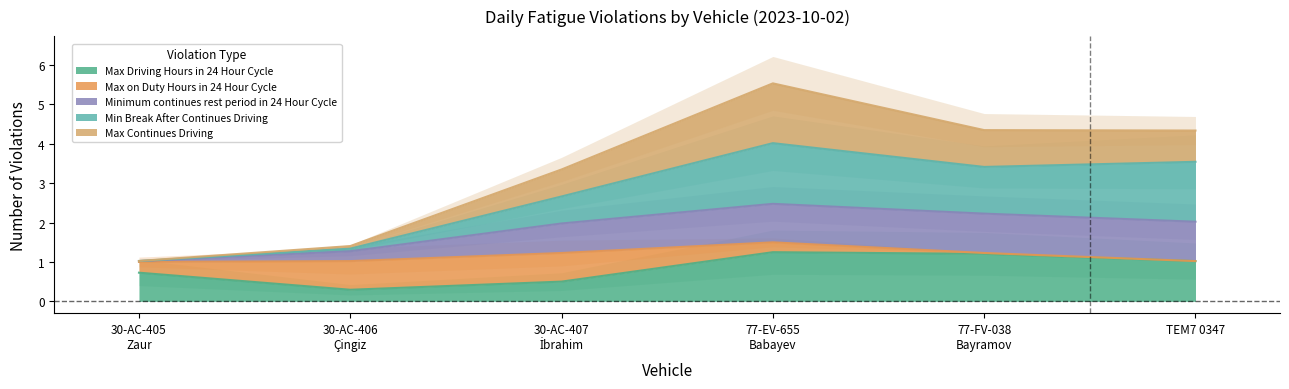

Is it true that Max Driving Hours in 24 Hour Cycle equals 1.8 at TEM7 0347?

False